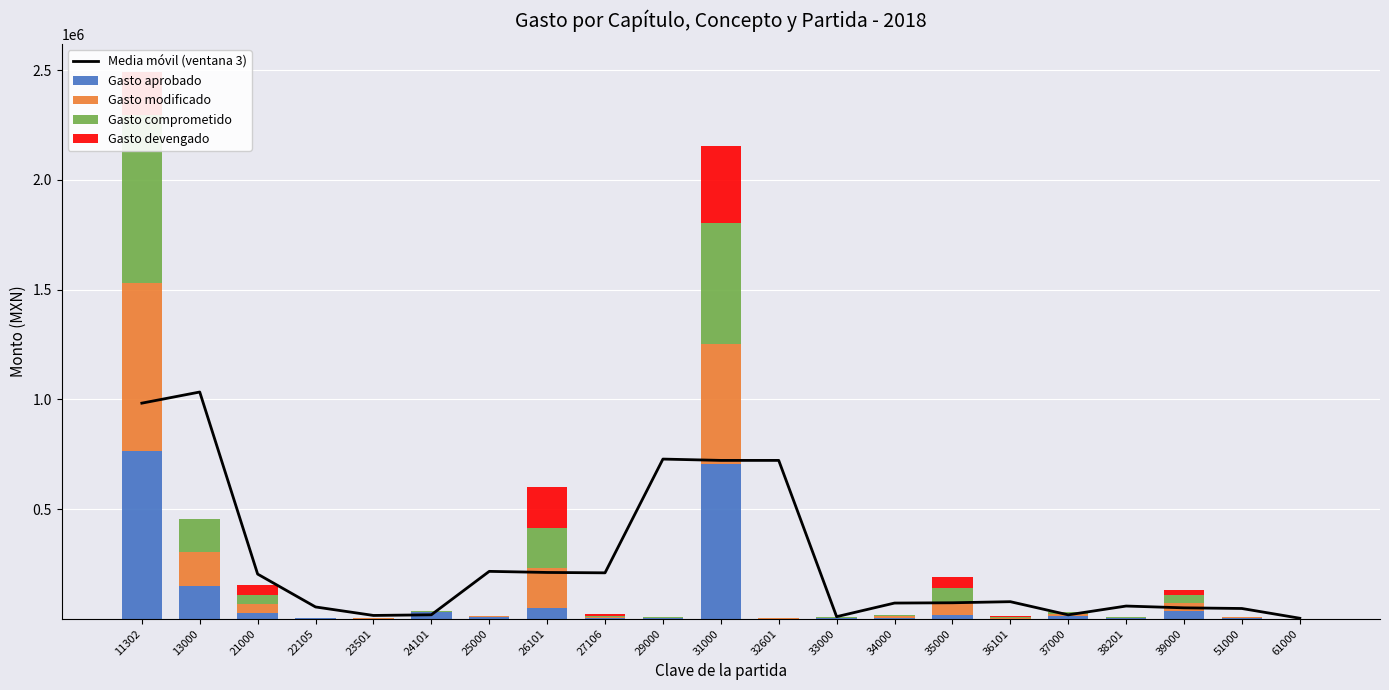

The Media móvil (ventana 3) series shows 2602.0 at 61000. True or false?

True